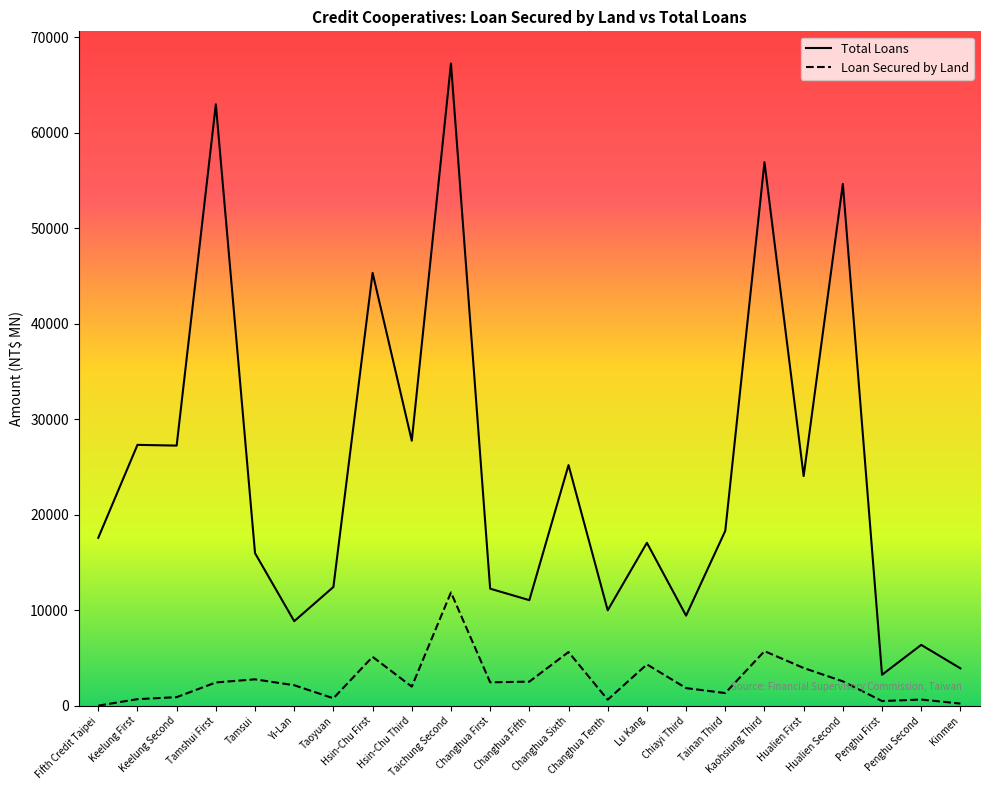

What are all the series names shown in the legend?

Total Loans, Loan Secured by Land